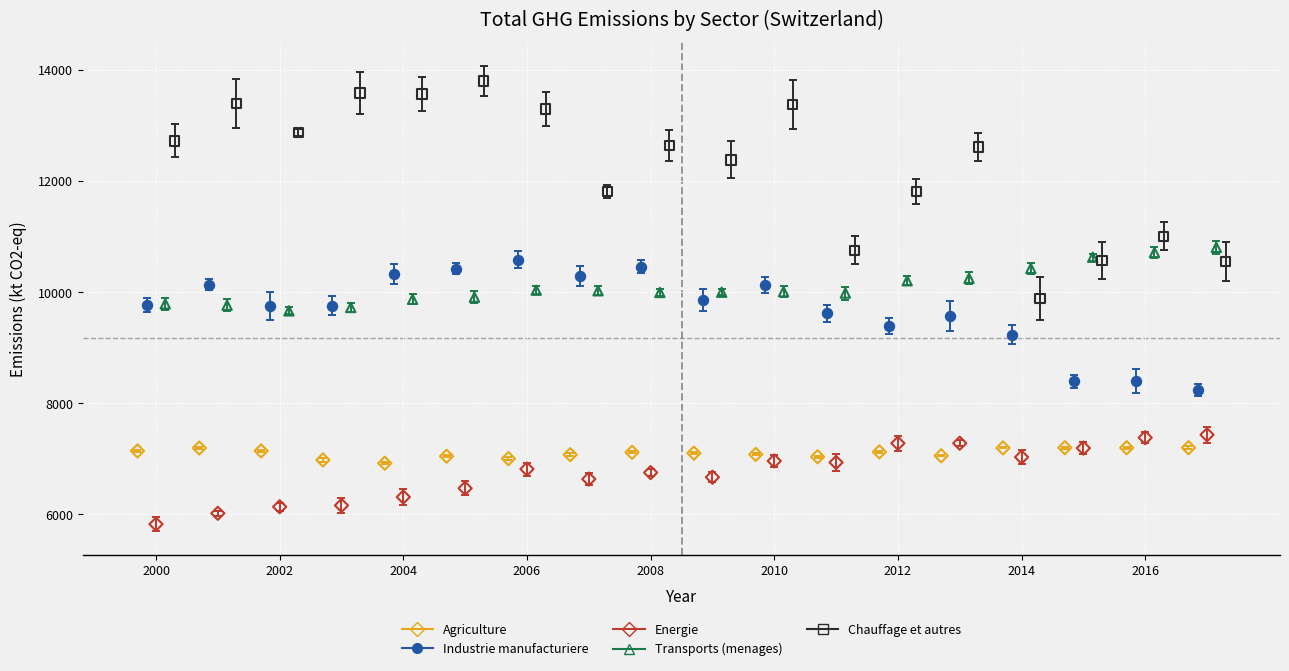

Which series reaches the maximum Y coordinate?

Chauffage et autres